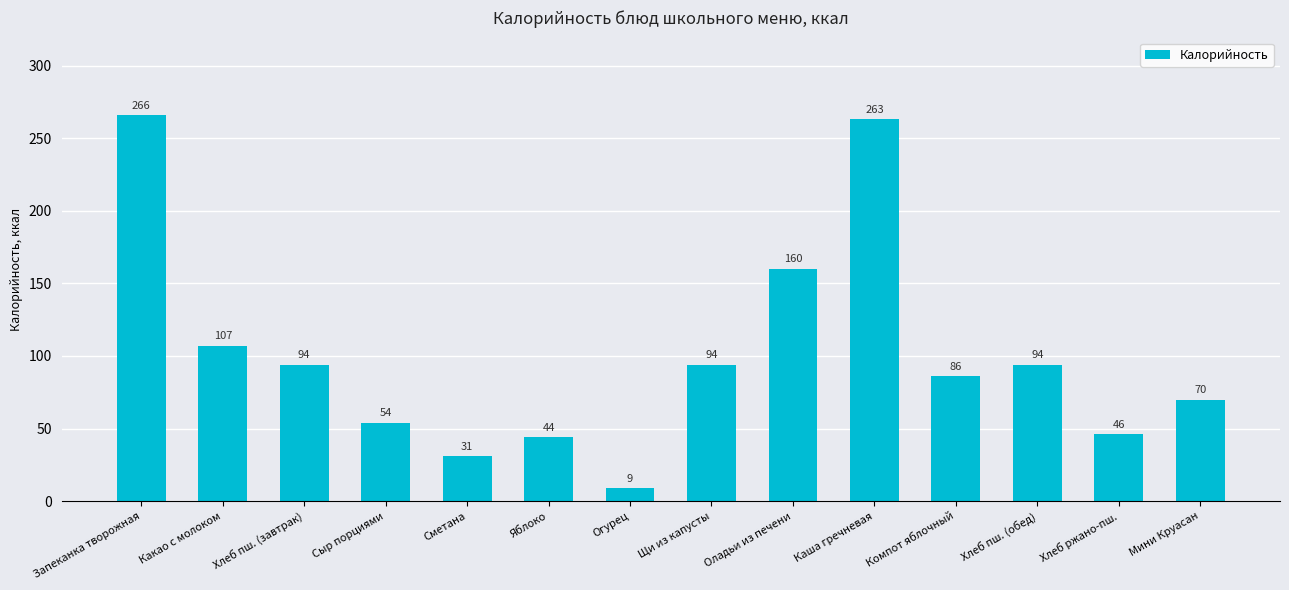

How many data points are less than 94?

7